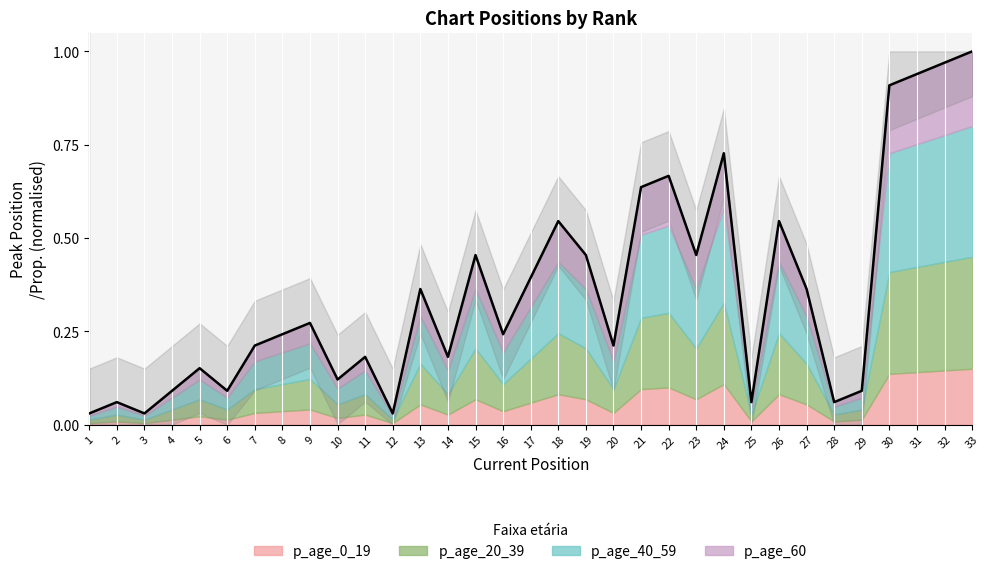

Which label corresponds to the largest value in the chart?

33